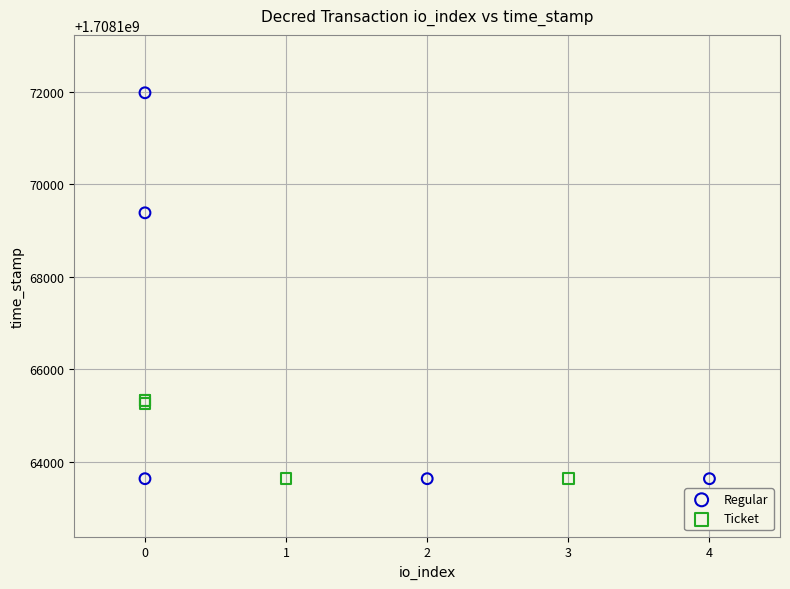

Which series has the widest spread of Y values?

Regular